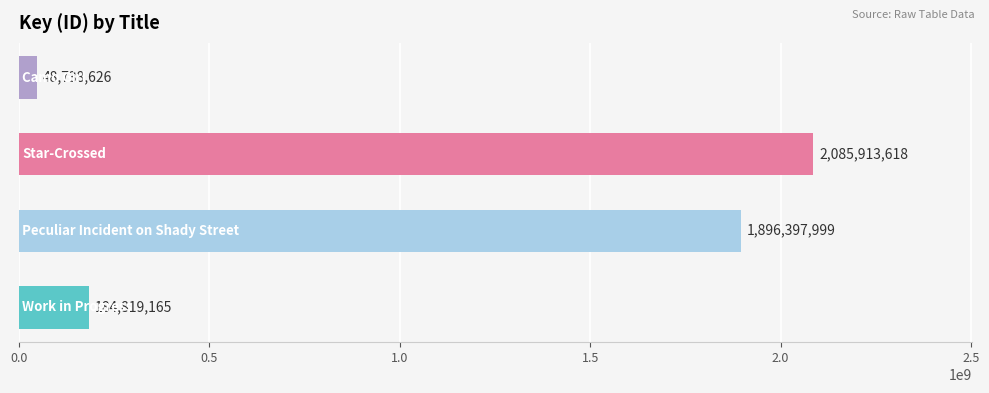

What is the maximum value shown in the chart?

2085913618